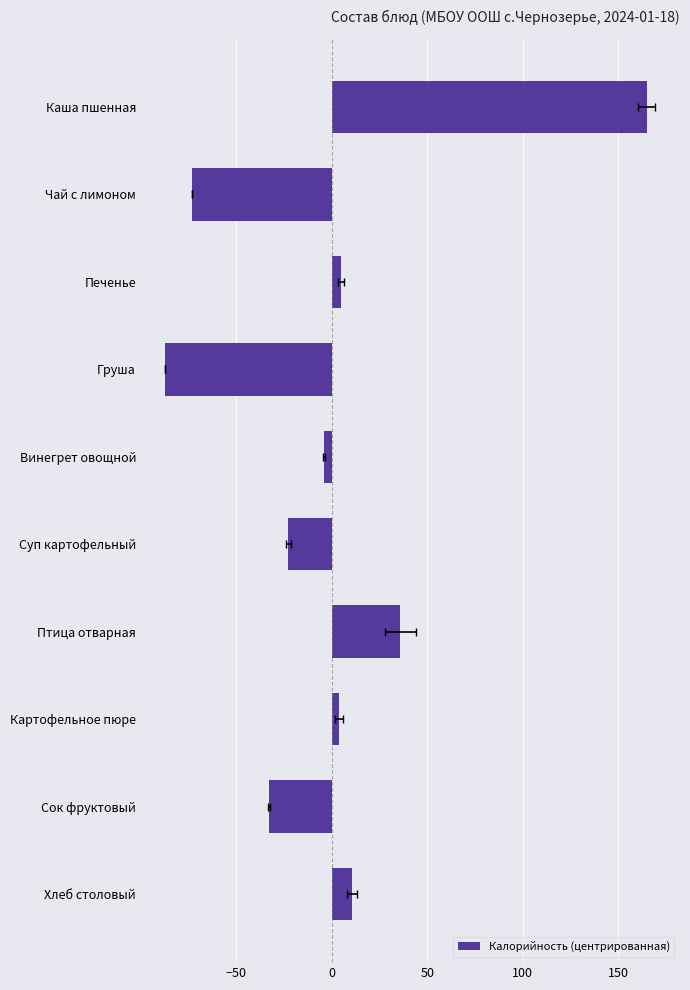

What value does the data have at Хлеб столовый?

10.7